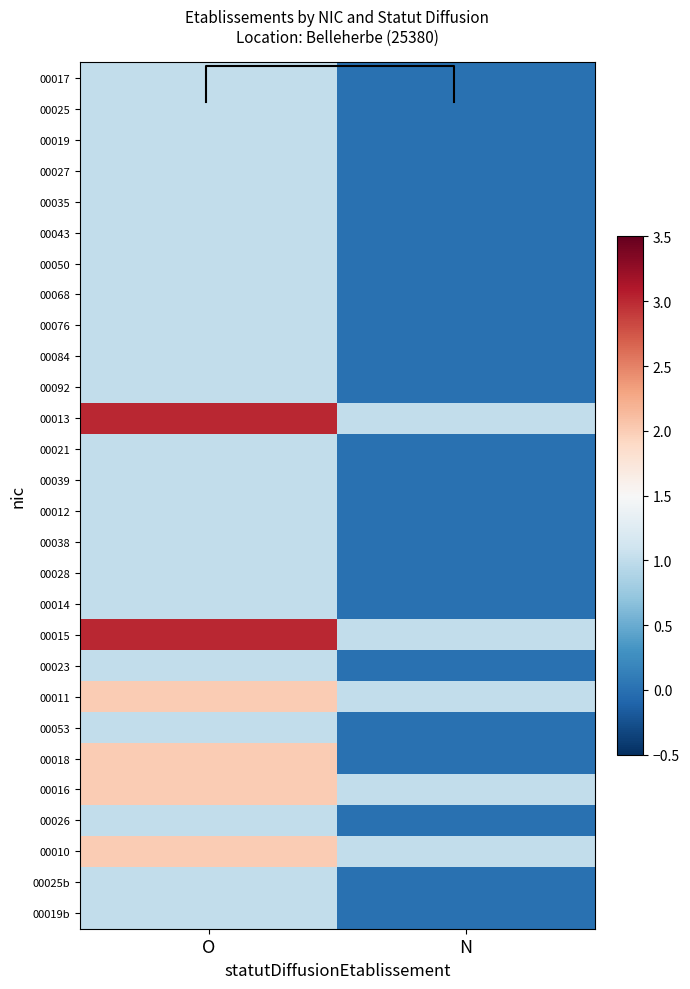

Is it true that 00019 equals 1 at N?

False